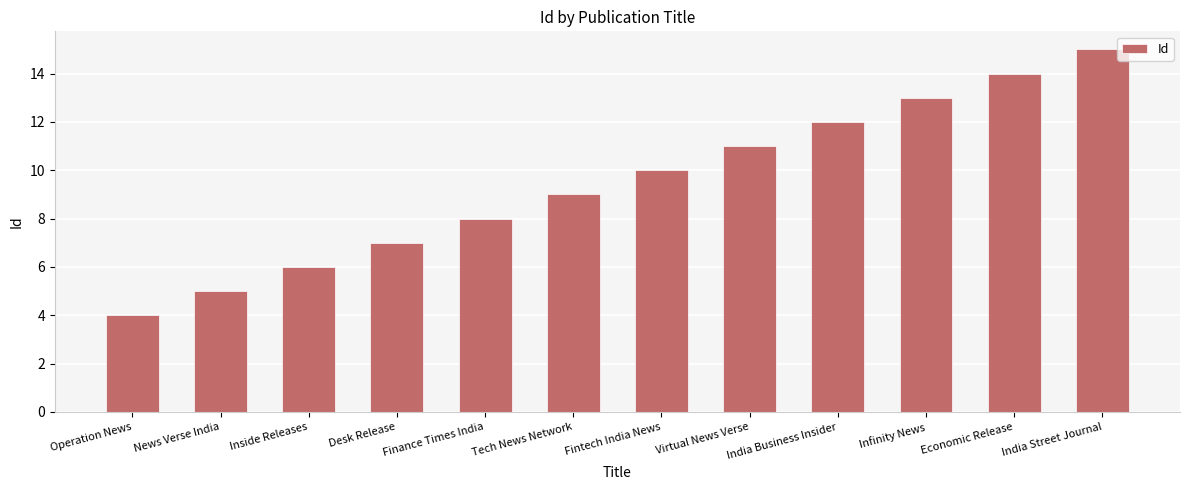

What is the change in value from Inside Releases to Finance Times India?

+2